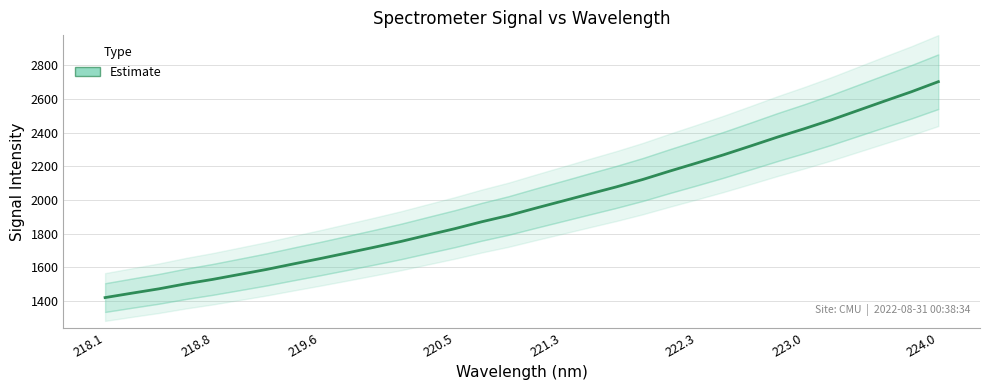

True or false: there are more than 1 points higher than both neighbors.

False